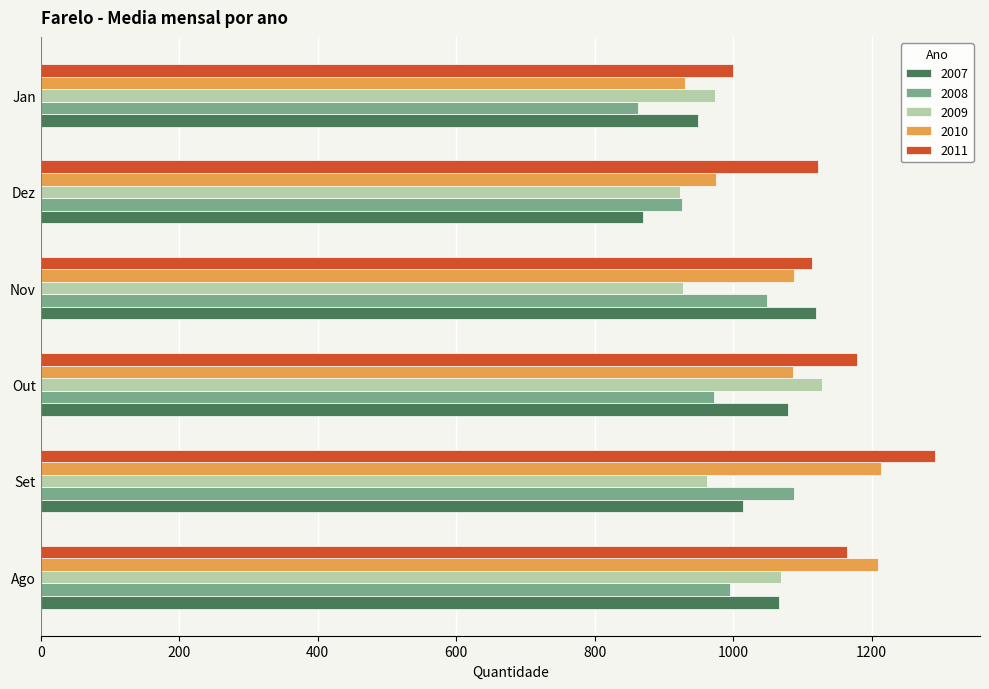

Is it true that 2010 equals 930 at Jan?

True